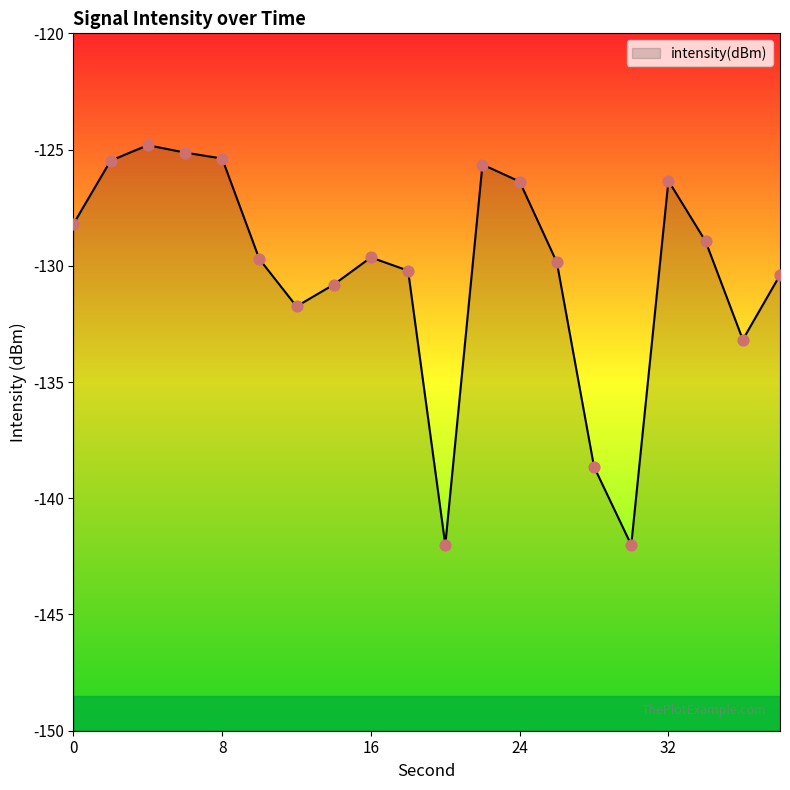

Which has a higher value, 26 or 8?

8